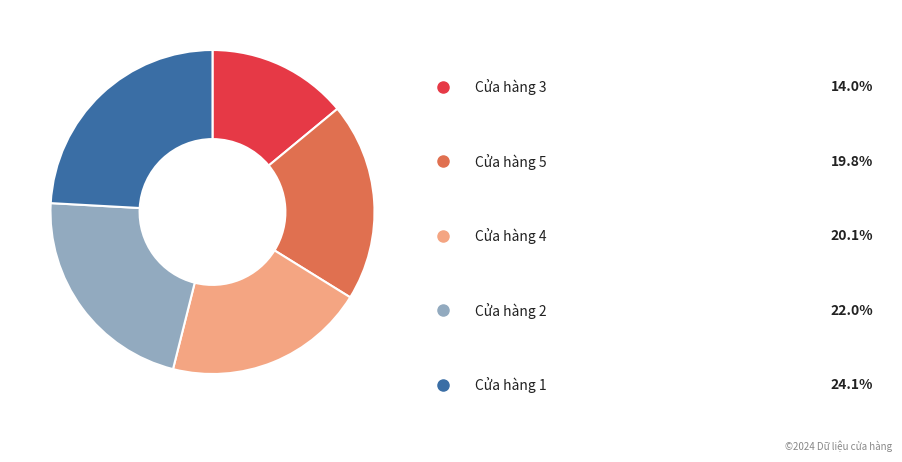

Does any single category account for the majority?

No